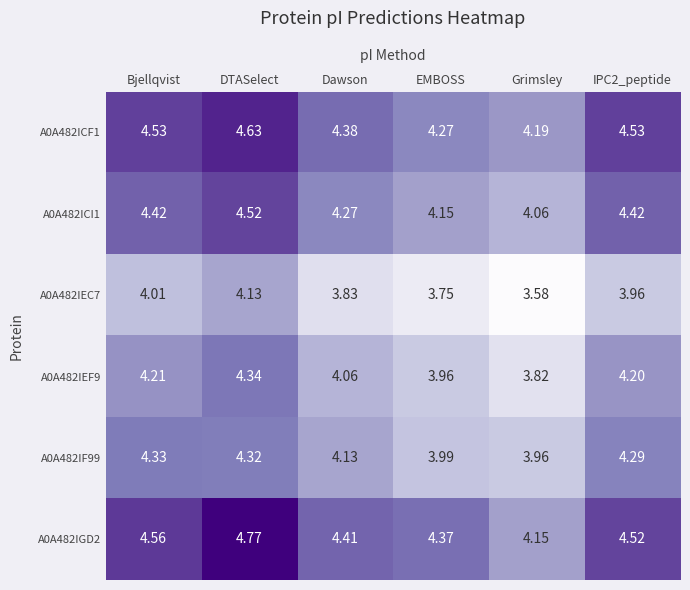

Where is A0A482IEC7 nearest to the value 3?

Grimsley